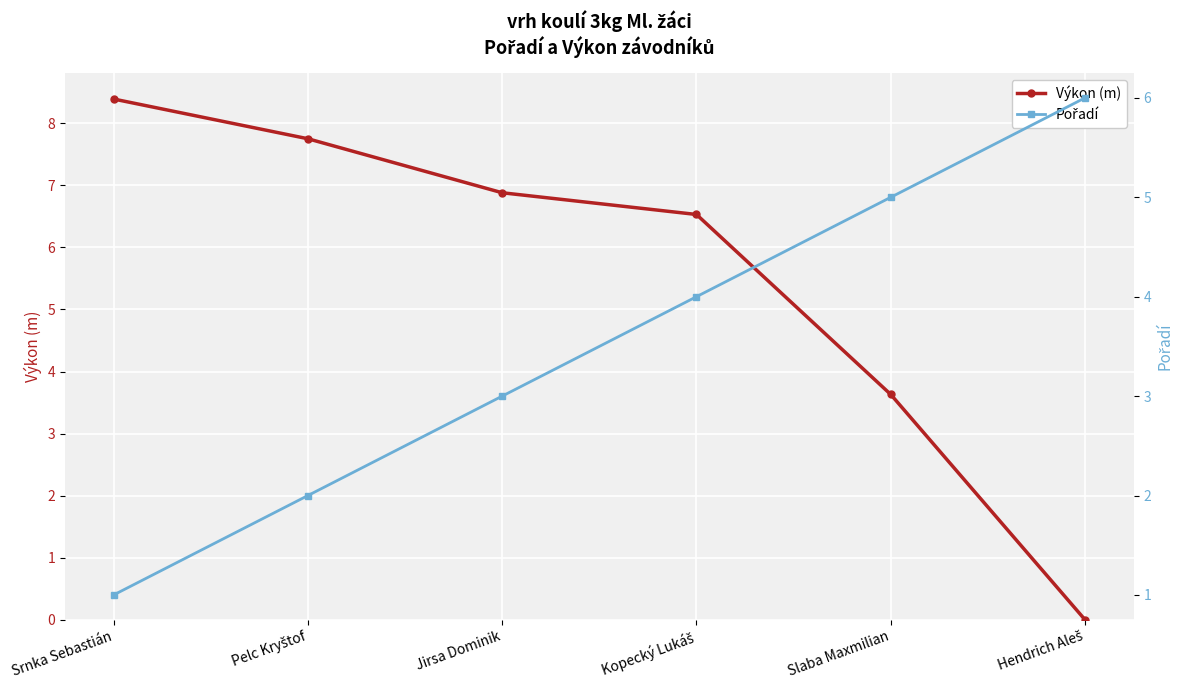

What is the average value of the Výkon (m) series?

5.5